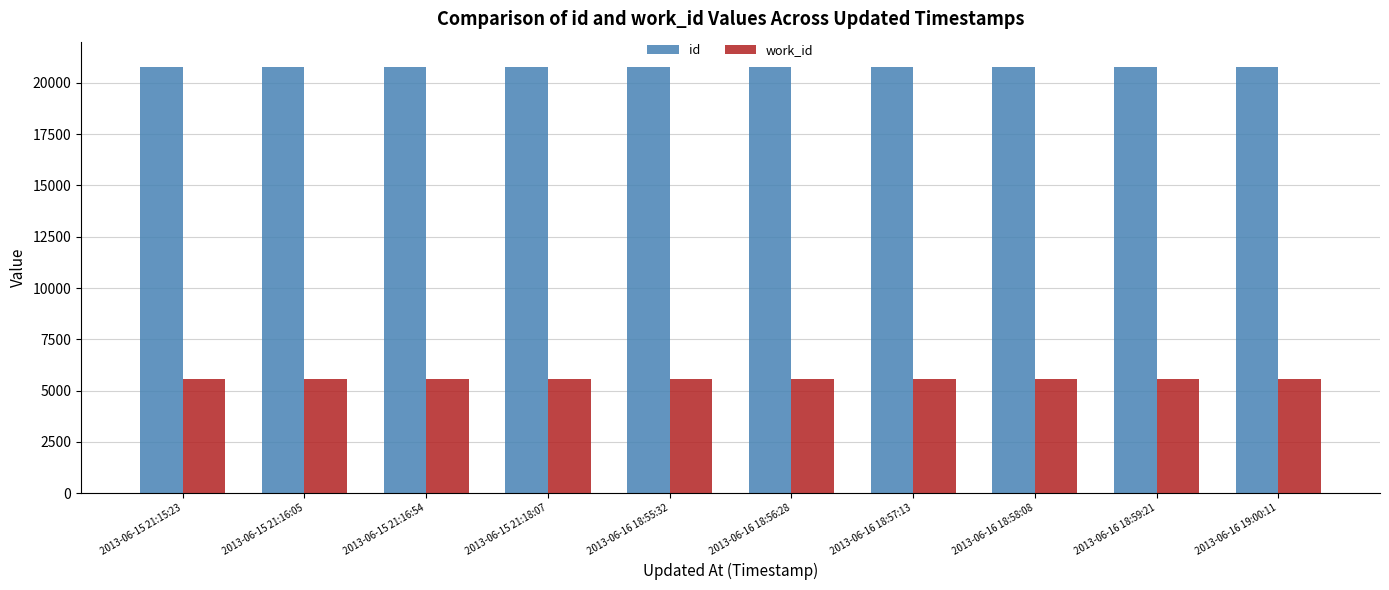

How many data points in id are less than 20769?

5